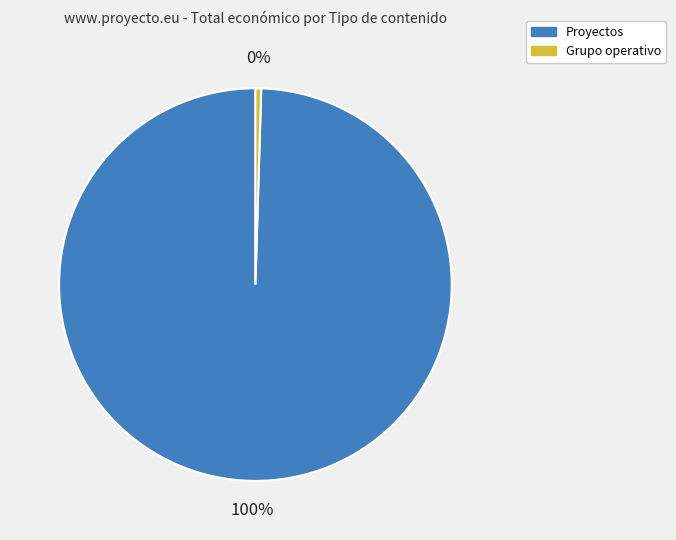

Which has a higher value, Grupo operativo or Proyectos?

Proyectos